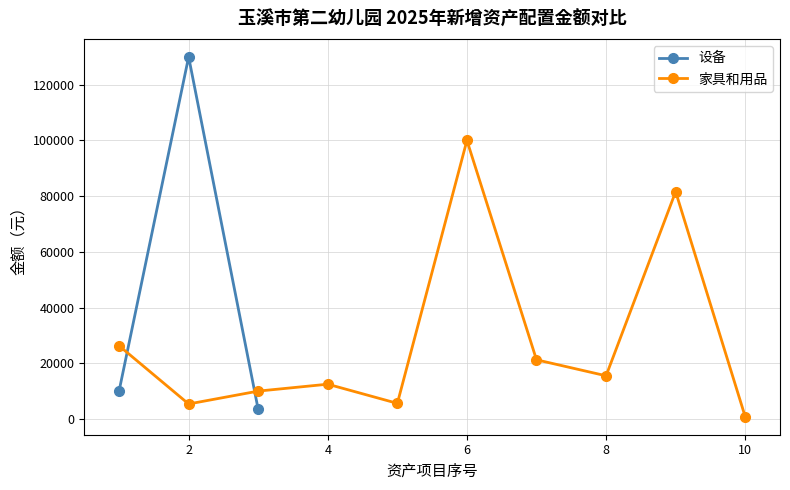

What is the lowest value of the 设备 series?

3400